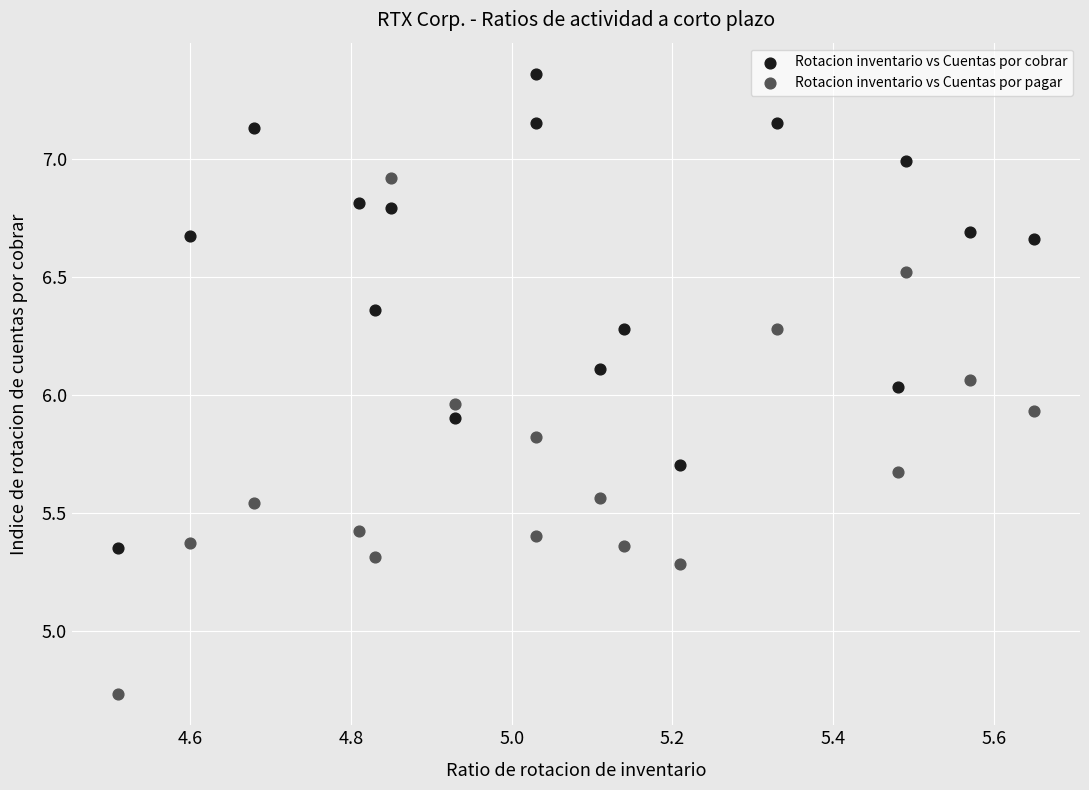

Which series contains the lowest Y value?

Rotacion inventario vs Cuentas por pagar